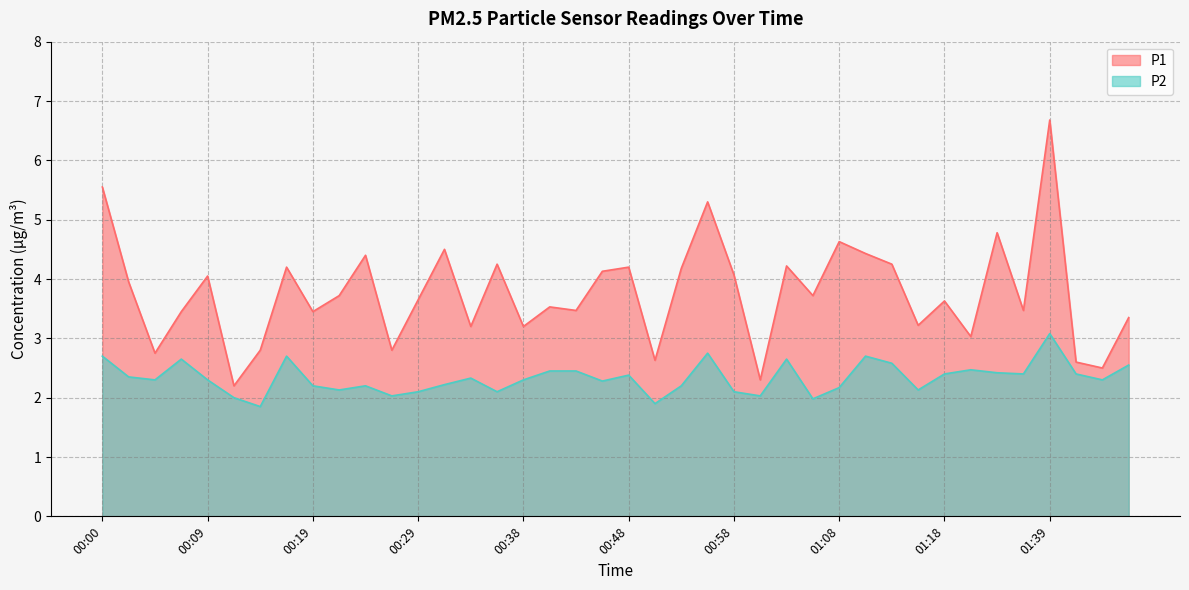

How many data points in P1 are less than 3?

8